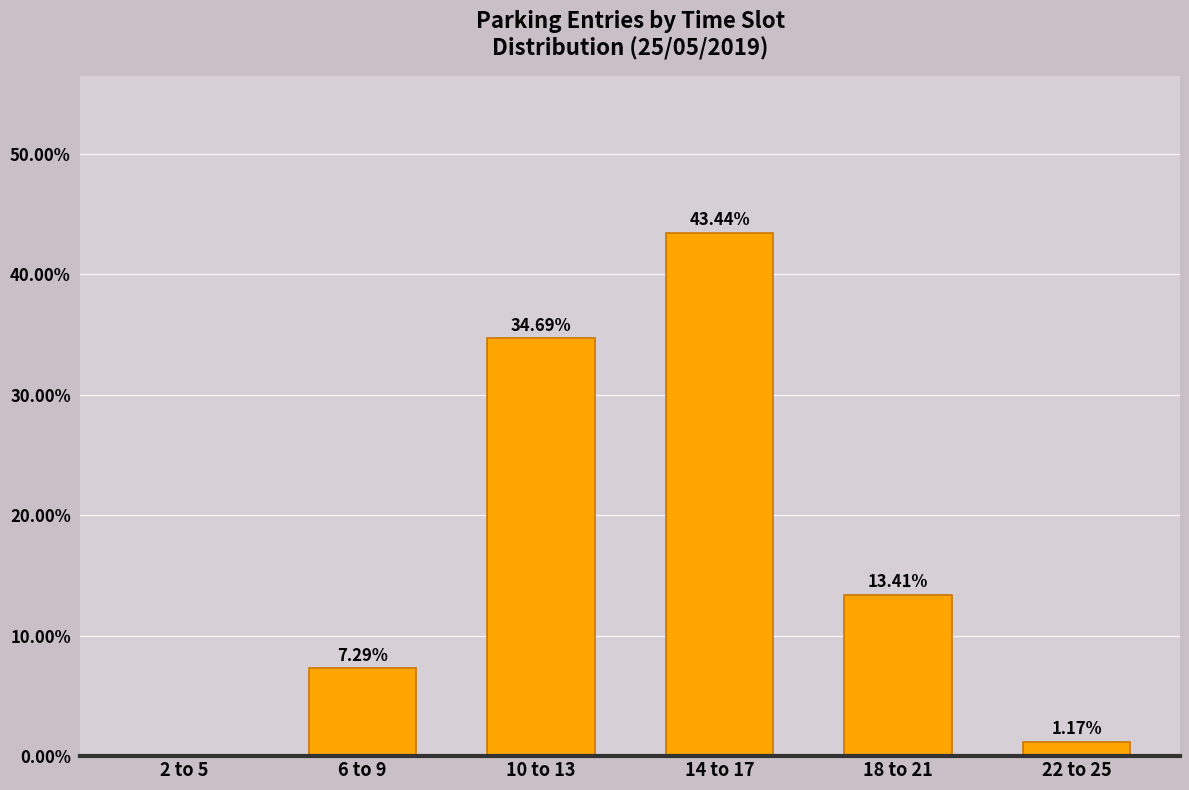

What is the sum of the values at 6 to 9 and 10 to 13?

42.0